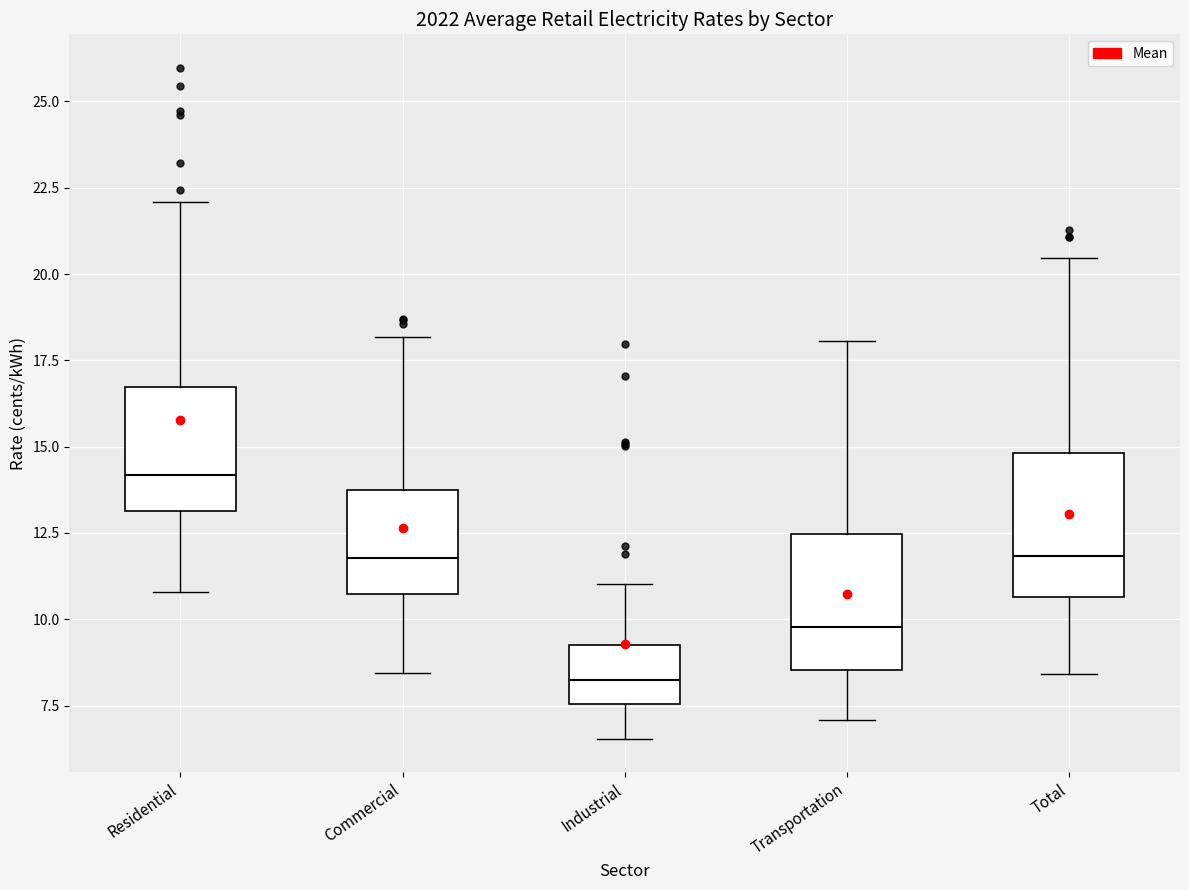

Reading left to right, transcribe this box plot: for each box, give where its median line is, the range the box spans, and where its two whiskers end, as read against the y-axis. The values are not printed on the chart, so give them approximately, as read against the axis.

Residential: median 14.0, box 13.0 to 16.5, whiskers 11.0 to 22.0
Commercial: median 12.0, box 10.5 to 13.5, whiskers 8.5 to 18.0
Industrial: median 8.0, box 7.5 to 9.5, whiskers 6.5 to 11.0
Transportation: median 10.0, box 8.5 to 12.5, whiskers 7.0 to 18.0
Total: median 12.0, box 10.5 to 15.0, whiskers 8.5 to 20.5